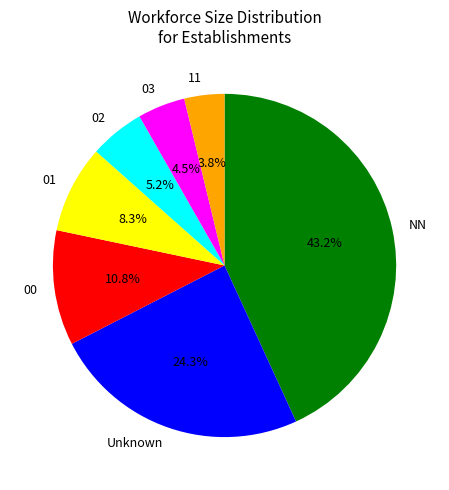

Which slice is the largest?

NN